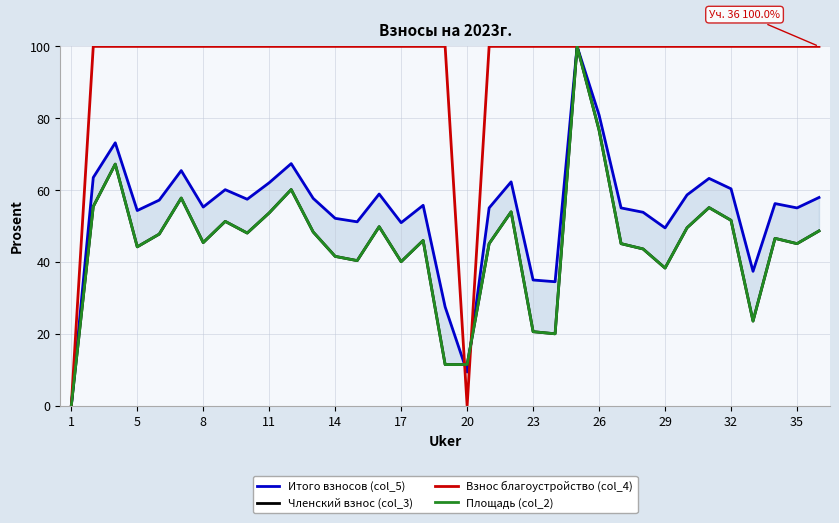

Rank the series by their maximum value, from highest to lowest.

Итого взносов (col_5), Членский взнос (col_3), Взнос благоустройство (col_4), Площадь (col_2)